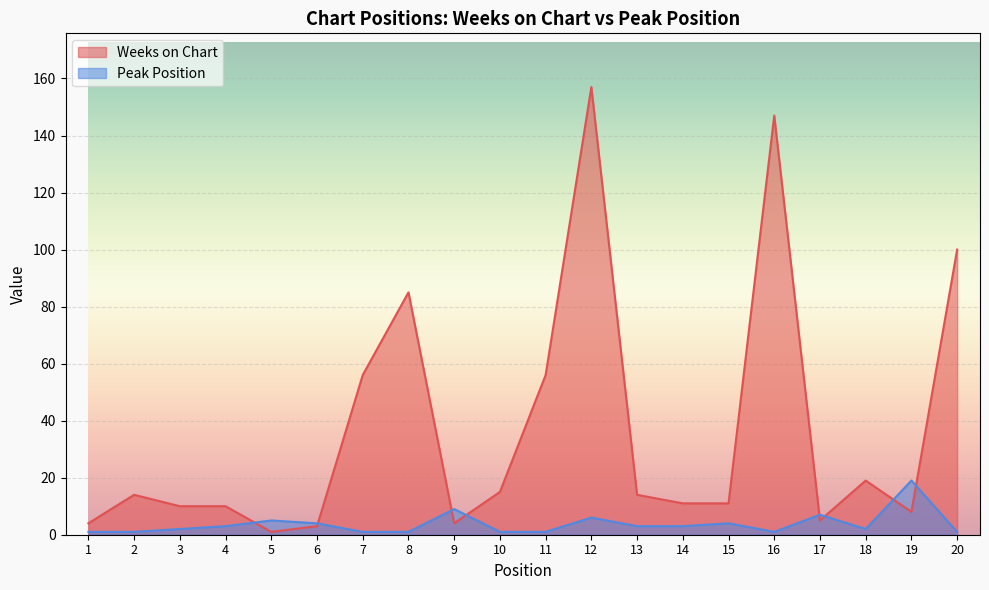

What is the value of the Weeks on Chart point at the 13th from the left?

14